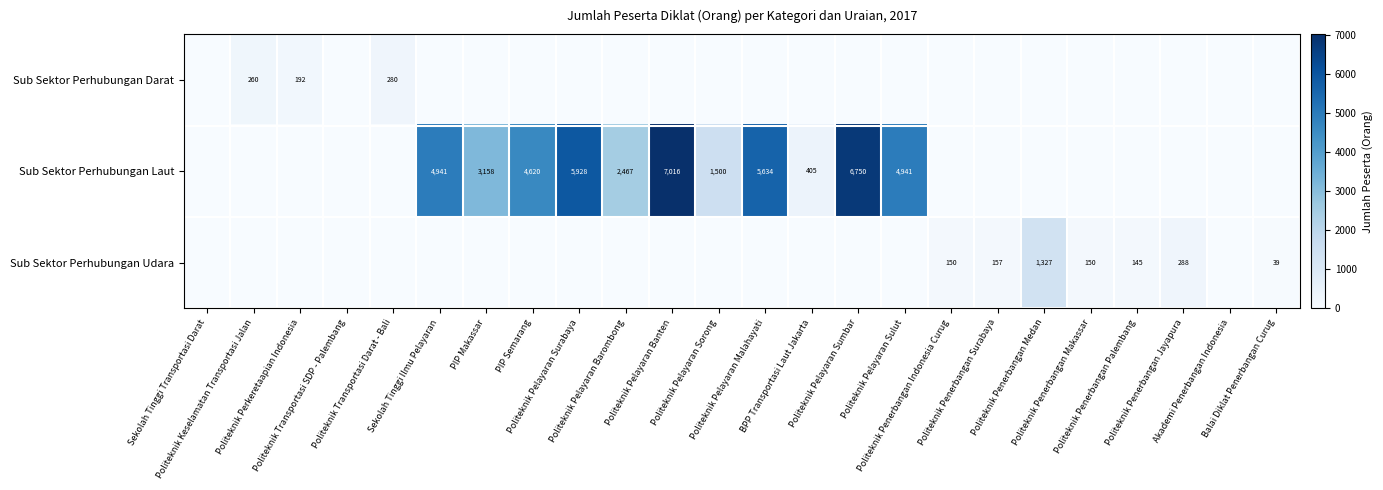

At how many categories does at least one series exceed 5688?

3